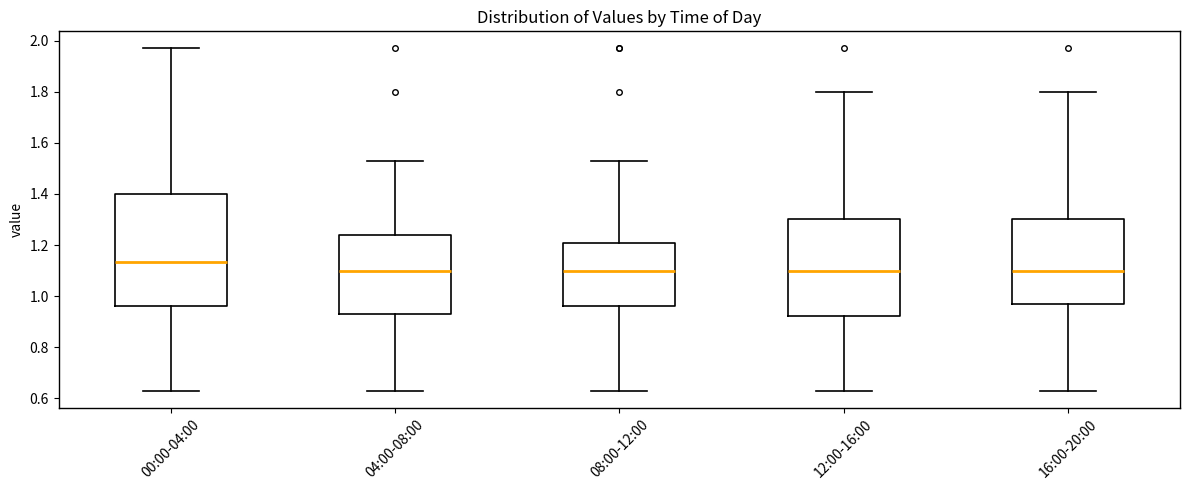

Comparing the boxes themselves (not the whiskers), which one is the tallest?

00:00-04:00